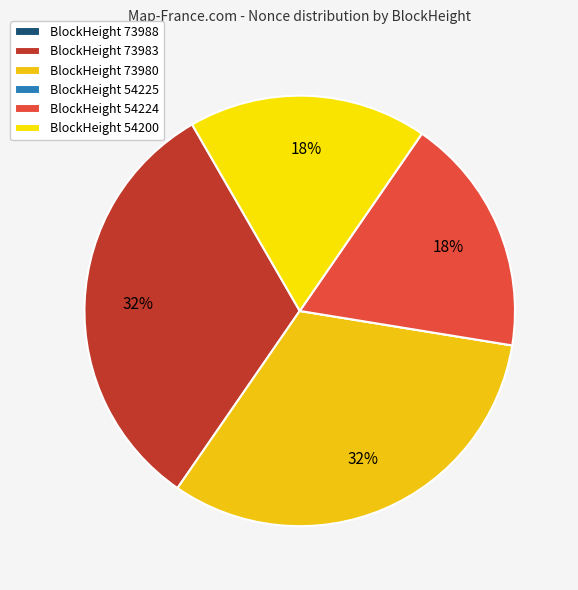

To the nearest percent, what is the difference between the largest and smallest slice percentages?

32%